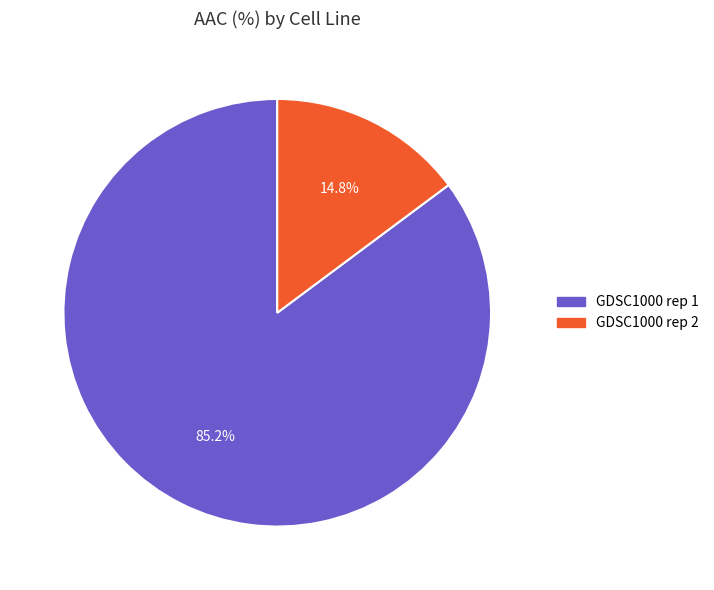

Combined, do GDSC1000 rep 2 and GDSC1000 rep 1 account for over 50%?

Yes